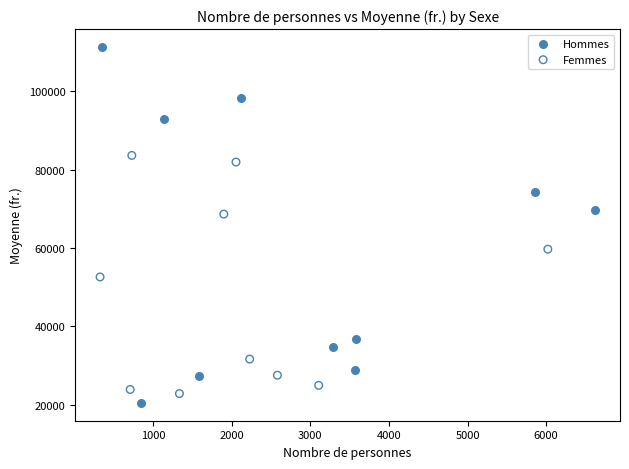

Which series has the widest spread of Y values?

Hommes